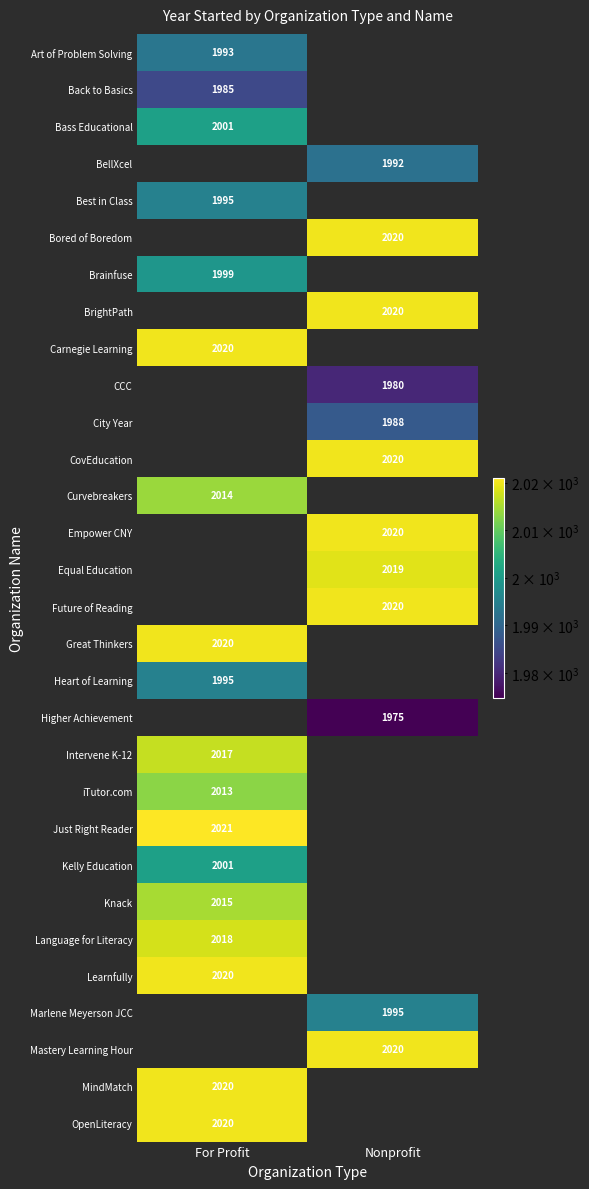

Which category has the highest value across all series?

For Profit